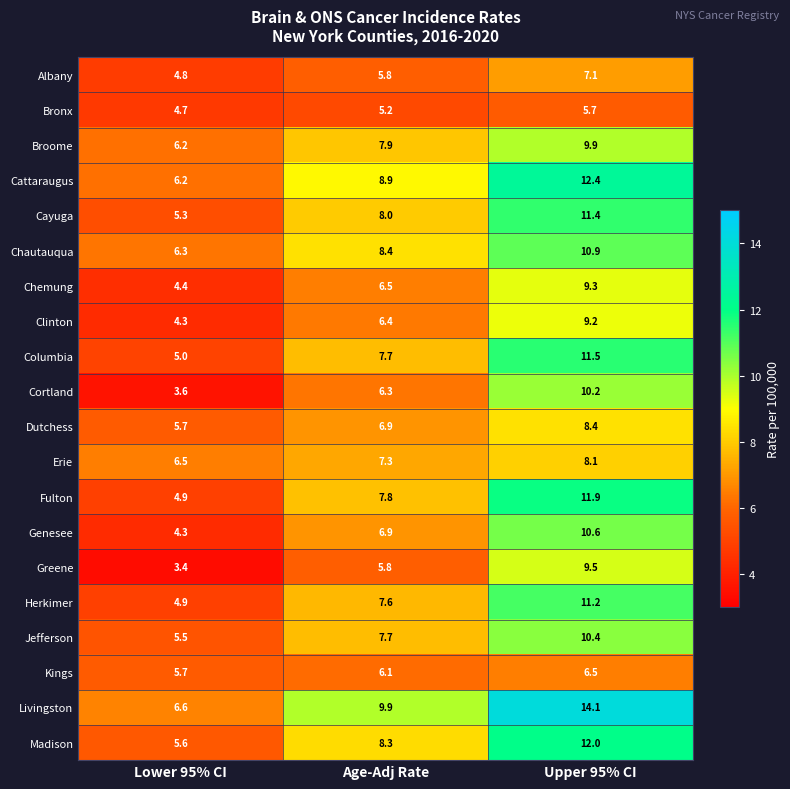

At which category is the sum across all series the highest?

Upper 95% CI